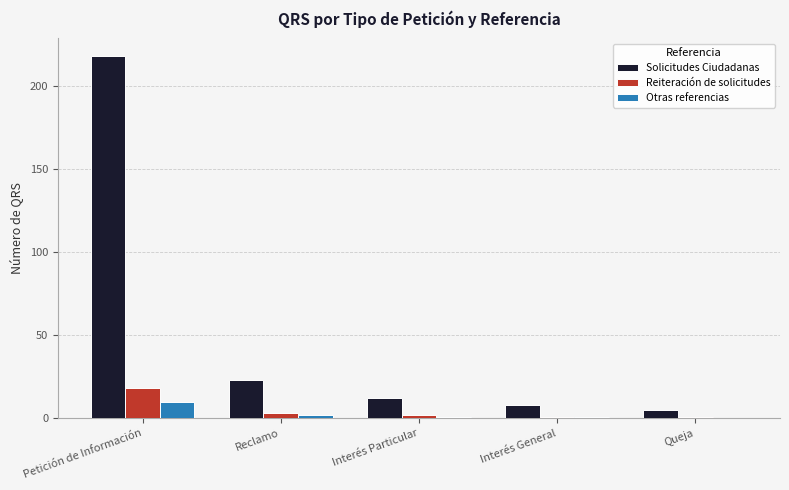

What is the approximate value of Reiteración de solicitudes at Queja?

1